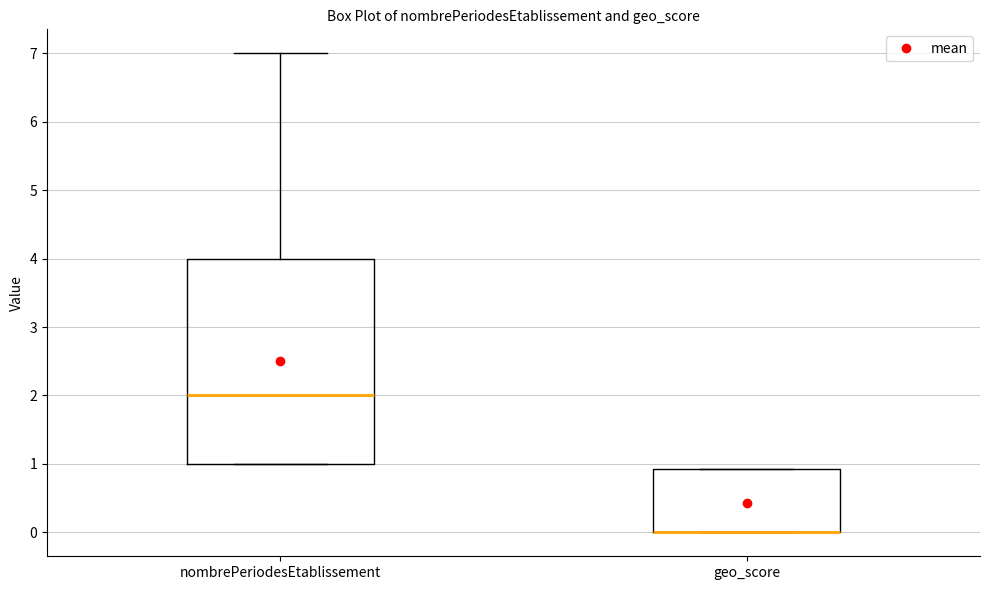

Reading left to right, read every box against the y-axis: the position of its median line, the range the box covers, and the ends of its whiskers. The values are not printed on the chart, so give them approximately, as read against the axis.

nombrePeriodesEtablissement: median 2.0, box 1.0 to 4.0, whiskers 1.0 to 7.0
geo_score: median 0.0 (drawn on the box's lower edge), box 0.0 to 0.9, whiskers 0.0 to 0.9